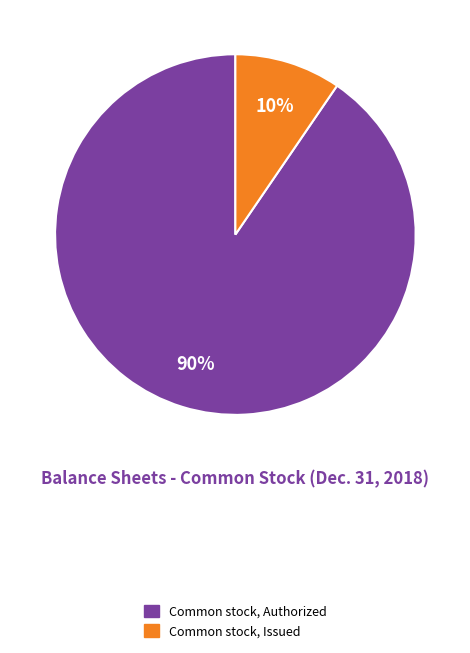

How many slices are in this pie chart?

2